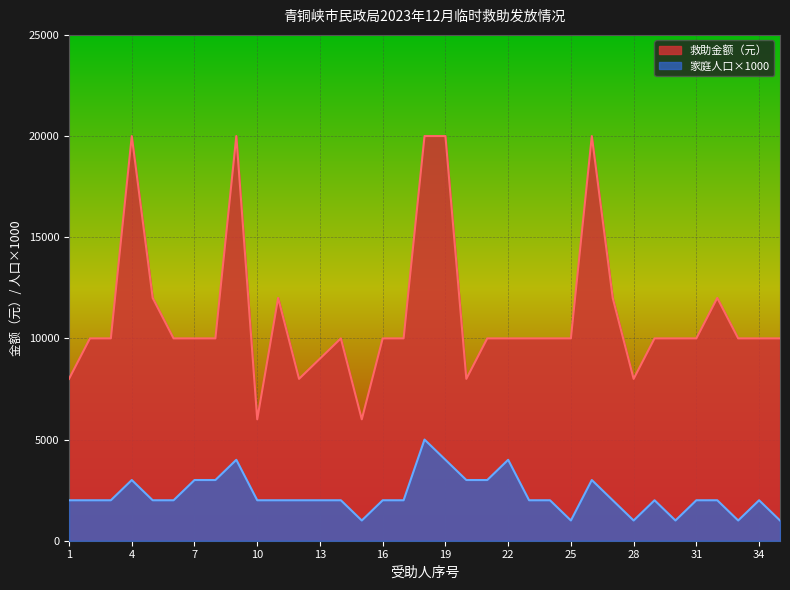

What is the value of the 救助金额（元） point at the 8th from the left?

10000